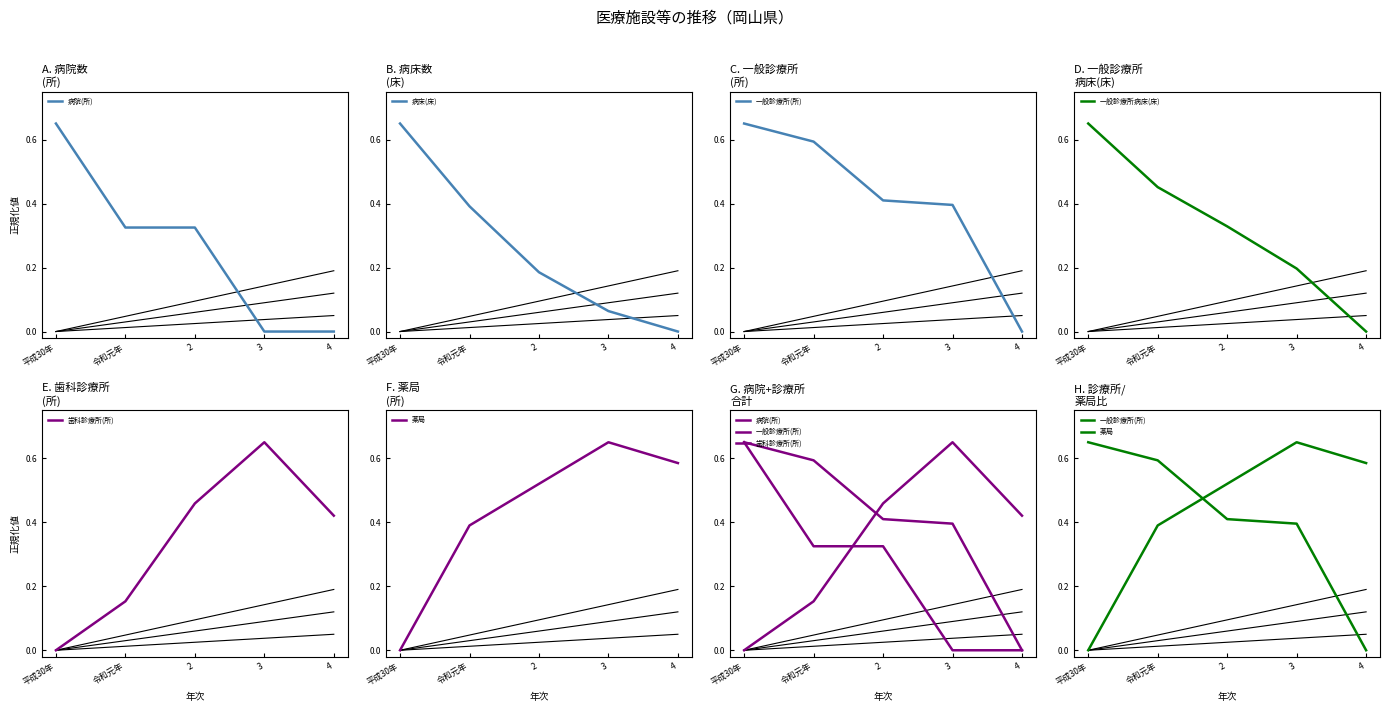

Reading left to right, list all the values displayed in this chart.

病院(所): 平成30年=0.7	令和元年=0.3	2=0.3	3=0.0	4=0.0
病床(床): 平成30年=0.7	令和元年=0.4	2=0.2	3=0.1	4=0.0
一般診療所(所): 平成30年=0.7	令和元年=0.6	2=0.4	3=0.4	4=0.0
一般診療所病床(床): 平成30年=0.7	令和元年=0.5	2=0.3	3=0.2	4=0.0
歯科診療所(所): 平成30年=0.0	令和元年=0.2	2=0.5	3=0.7	4=0.4
薬局: 平成30年=0.0	令和元年=0.4	2=0.5	3=0.7	4=0.6